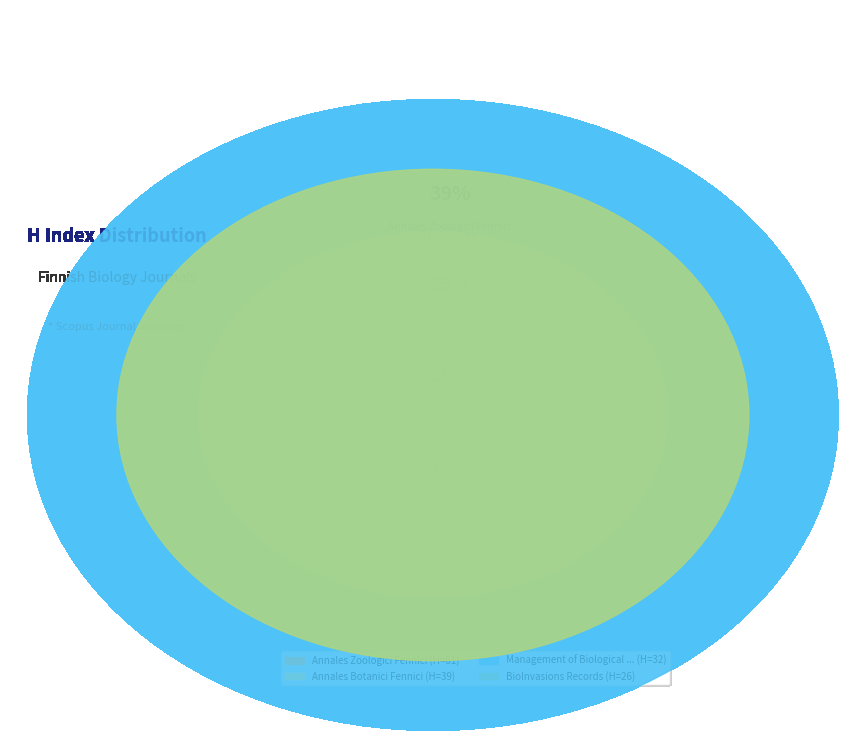

How many slices are in this pie chart?

4